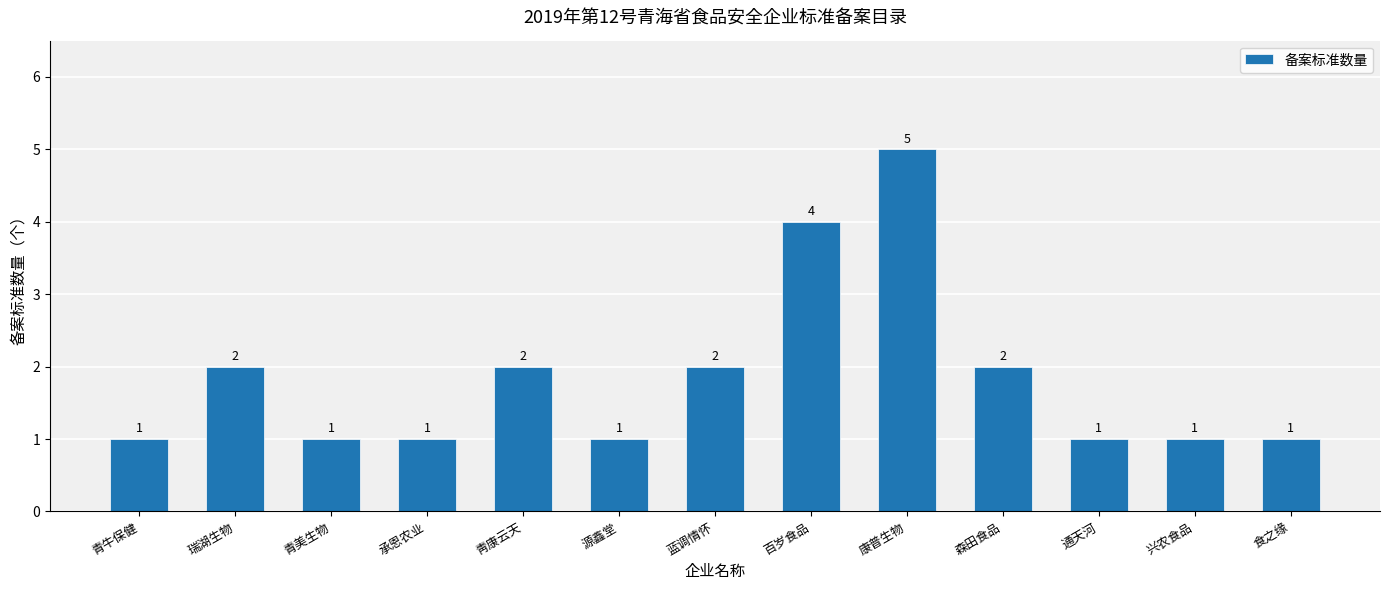

What is the value of the 8th bar from the left?

4